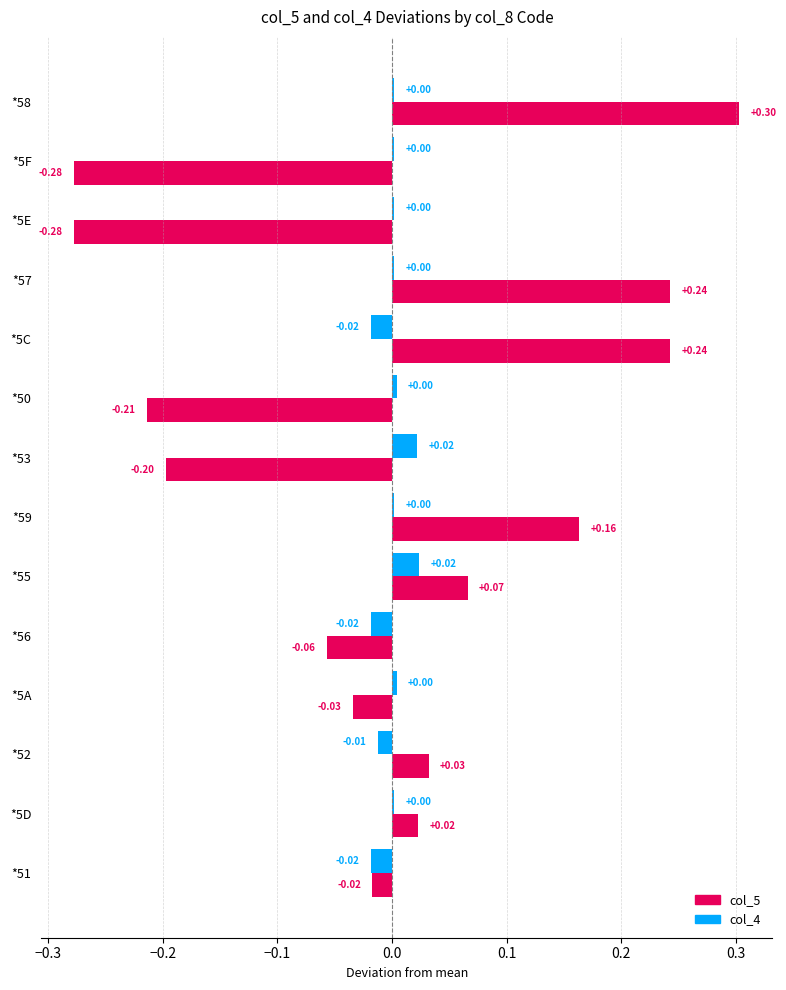

Is the value of col_5 at *5E greater than the value of col_4 at *58?

No